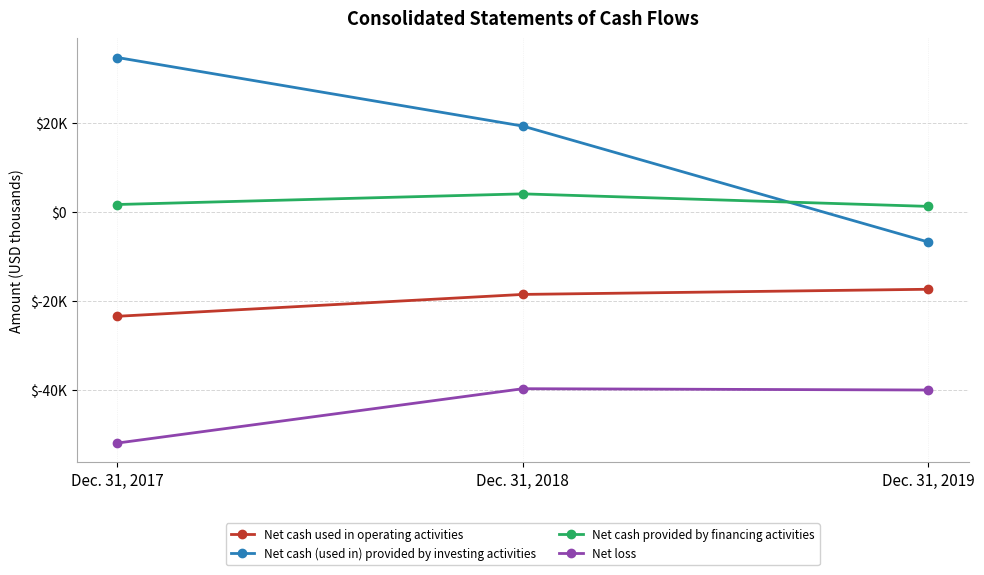

Between Dec. 31, 2019 and Dec. 31, 2018, which is larger?

Dec. 31, 2019